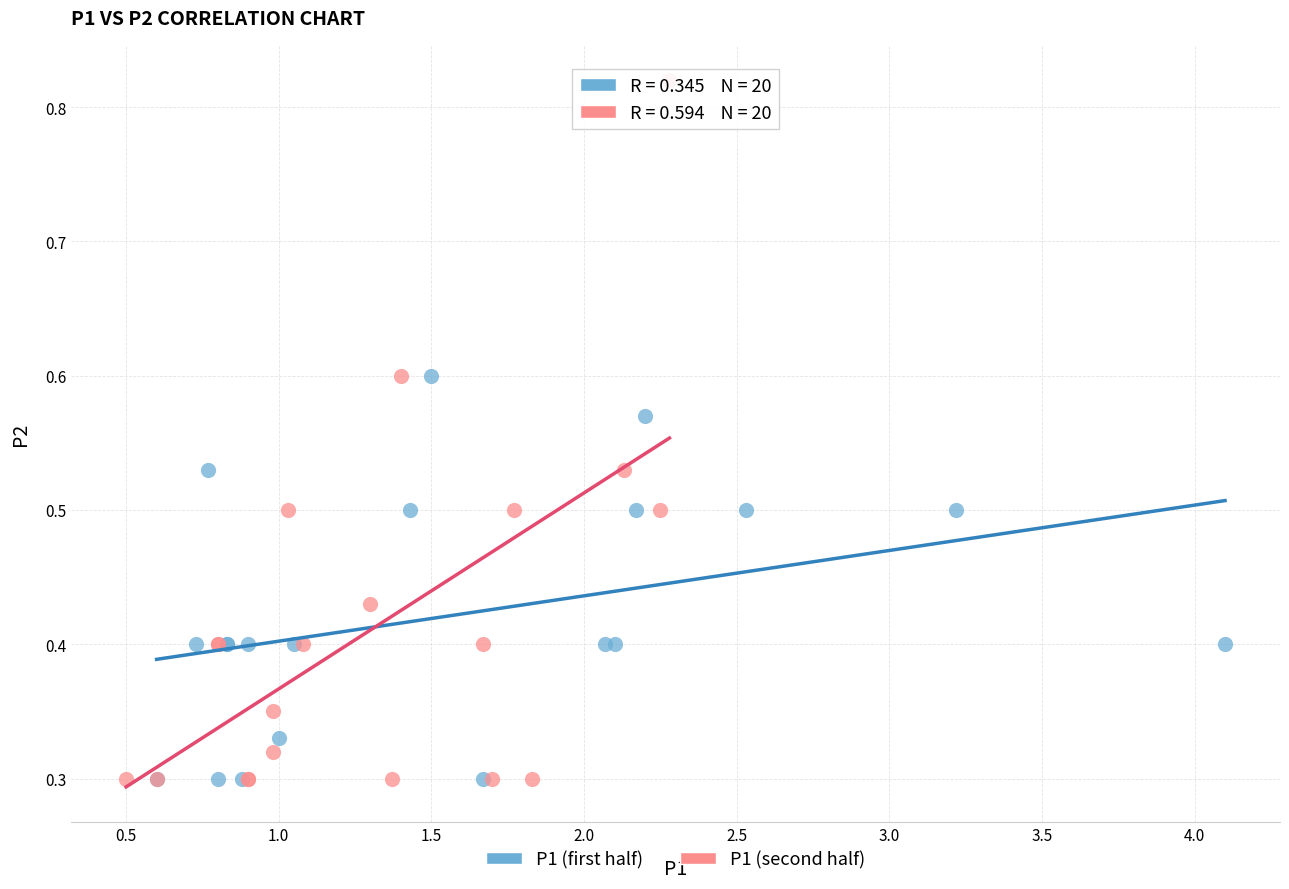

Which series has the widest spread of Y values?

P1 (second half)